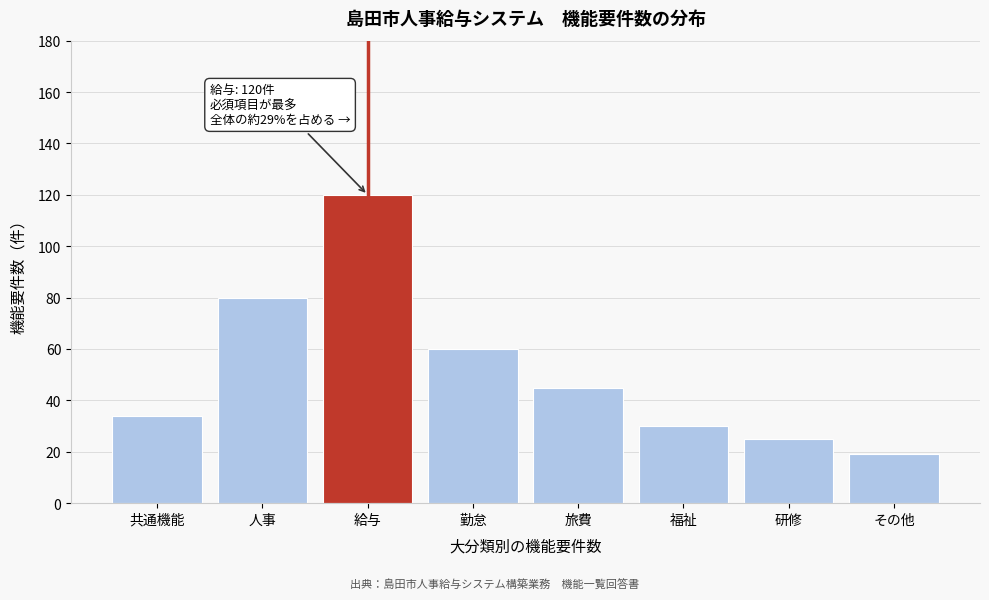

Reading left to right, list all the values displayed in this chart.

共通機能=34	人事=80	給与=120	勤怠=60	旅費=45	福祉=30	研修=25	その他=19